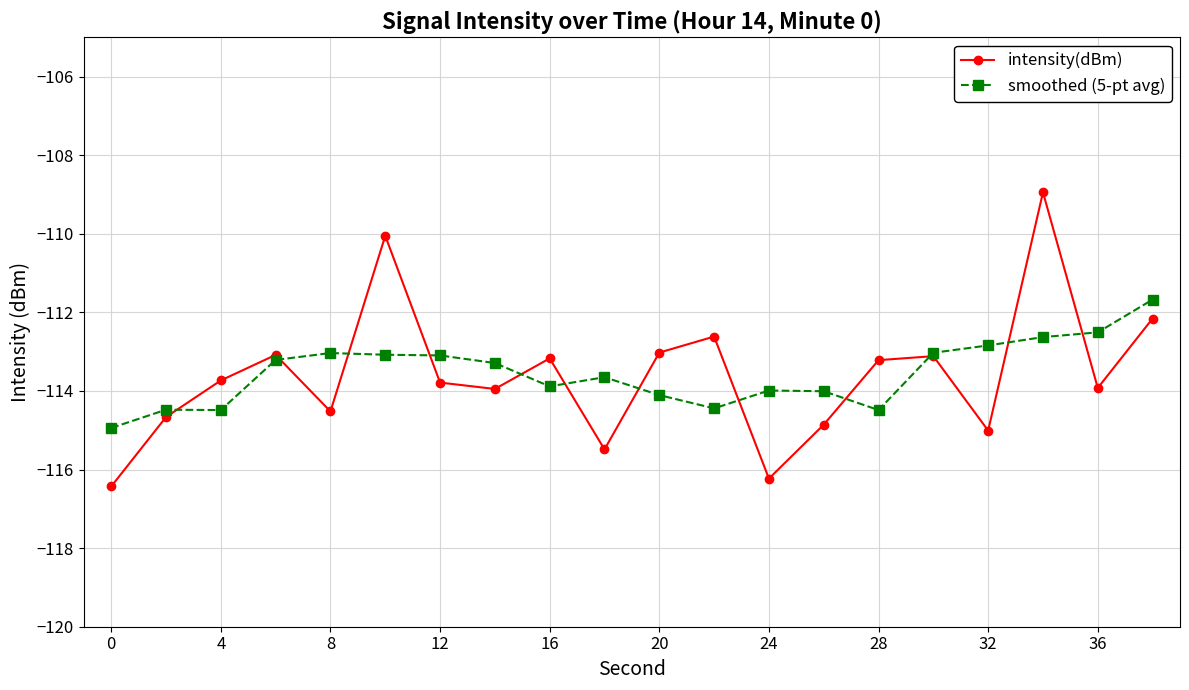

What is the value of the smoothed (5-pt avg) point at the 15th from the left?

-114.5